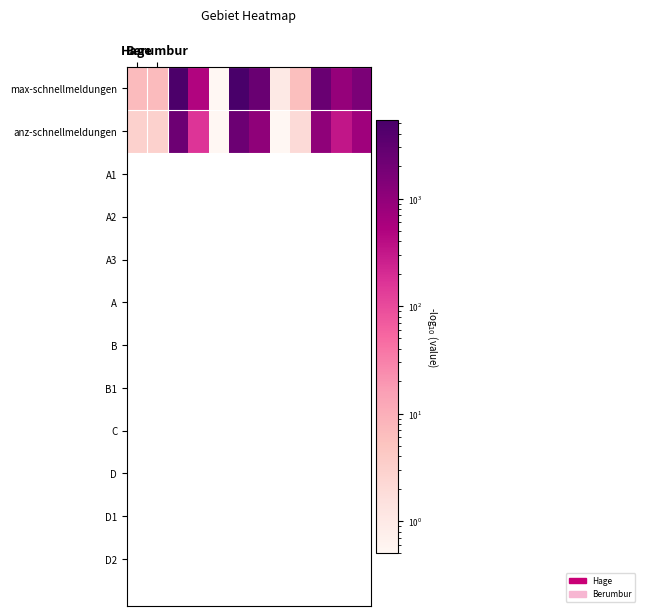

What is the minimum value shown in the chart?

0.5